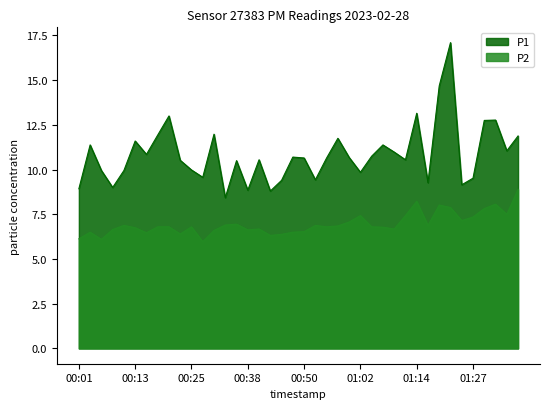

What is the label of the 30th point from the right?

00:25